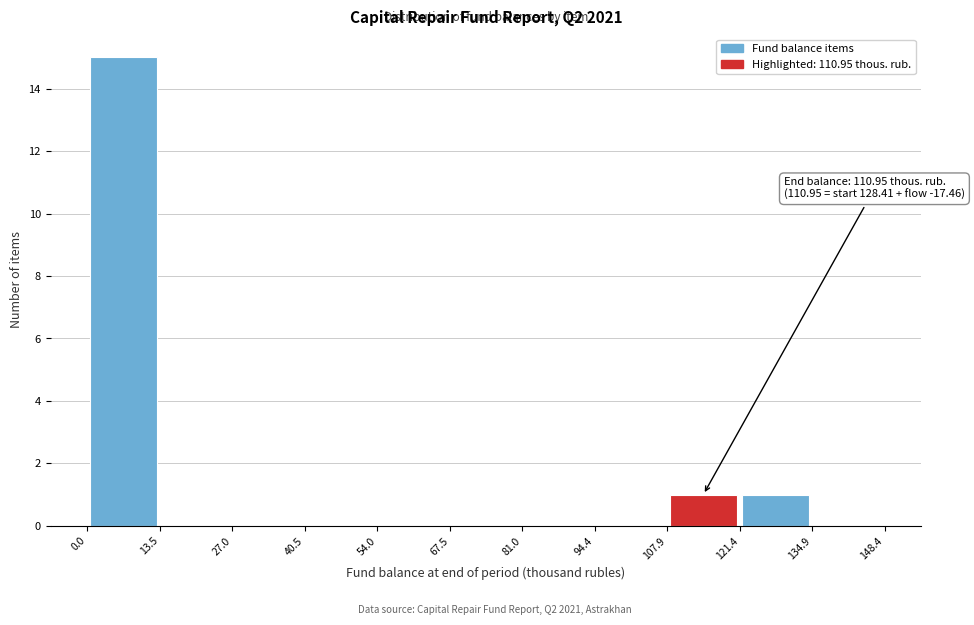

Which range on the x-axis has the tallest bar?

0.0 to 13.5